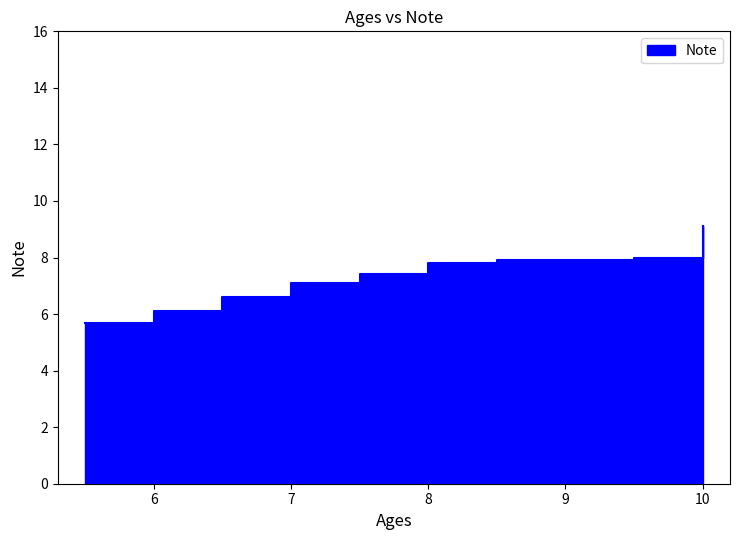

Reading right to left, extract all data points from this chart.

9.1	8.0	7.9	7.8	7.4	7.1	6.6	6.1	5.7